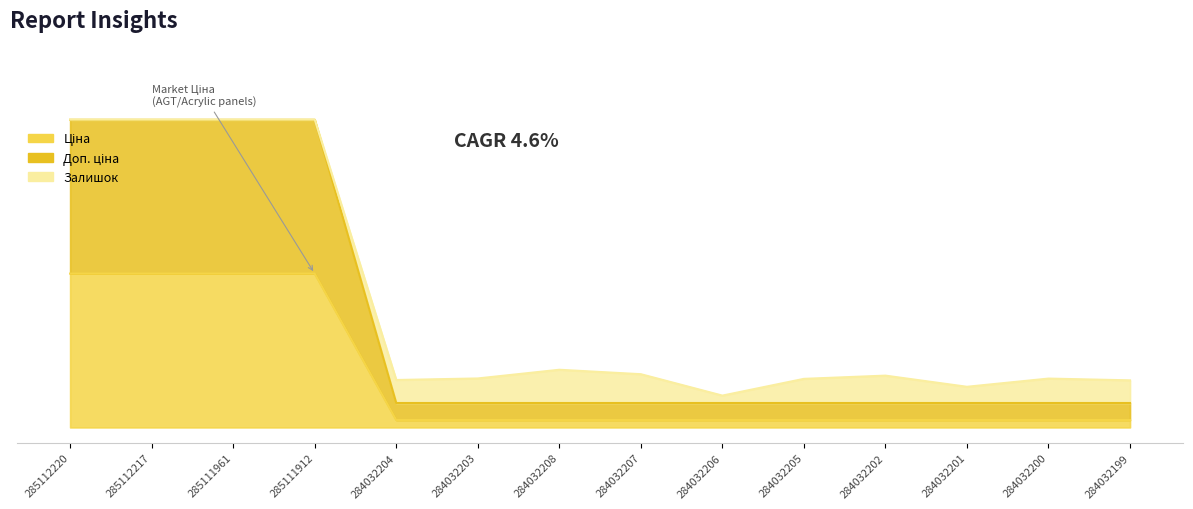

What is the total value across all series at 284032204?

2313.4